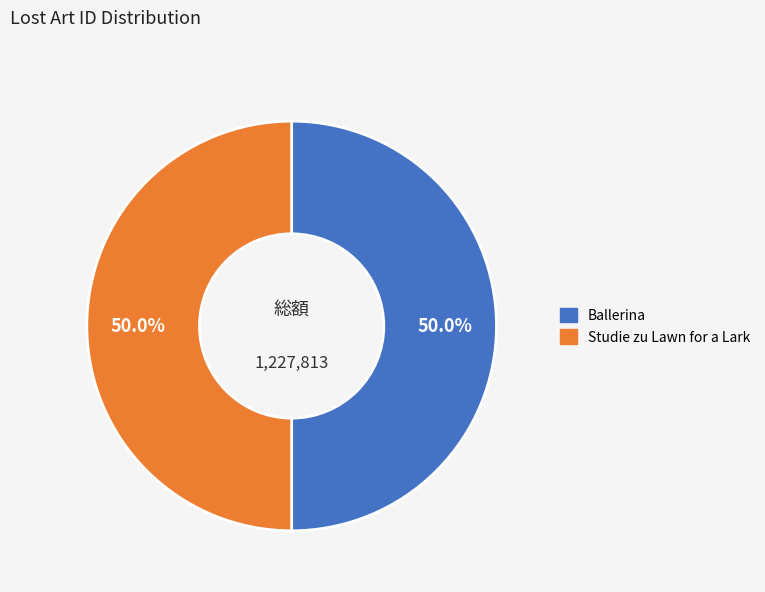

Approximately how many times larger is the value at Studie zu Lawn for a Lark compared to Ballerina?

1.0